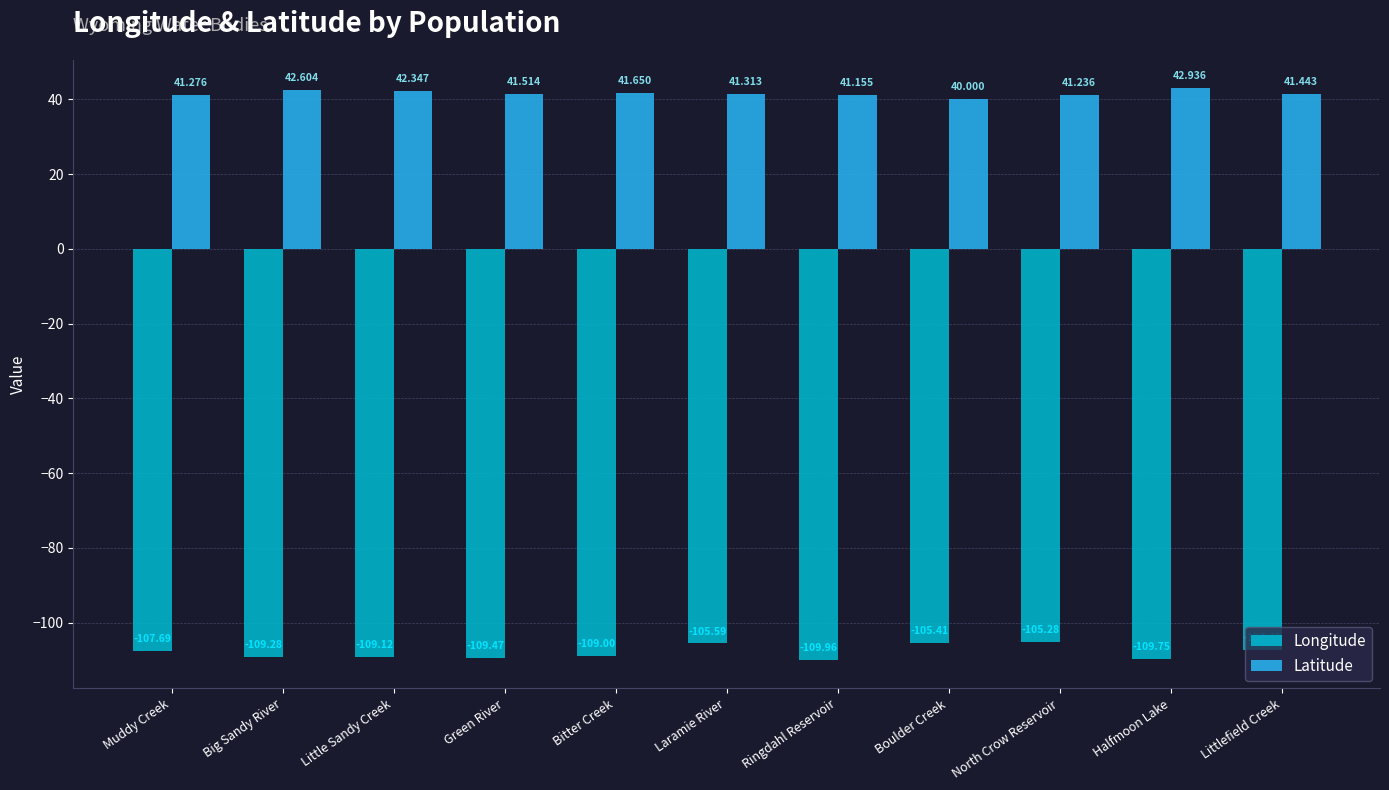

What is the spread (max minus min) of values at Halfmoon Lake?

152.7